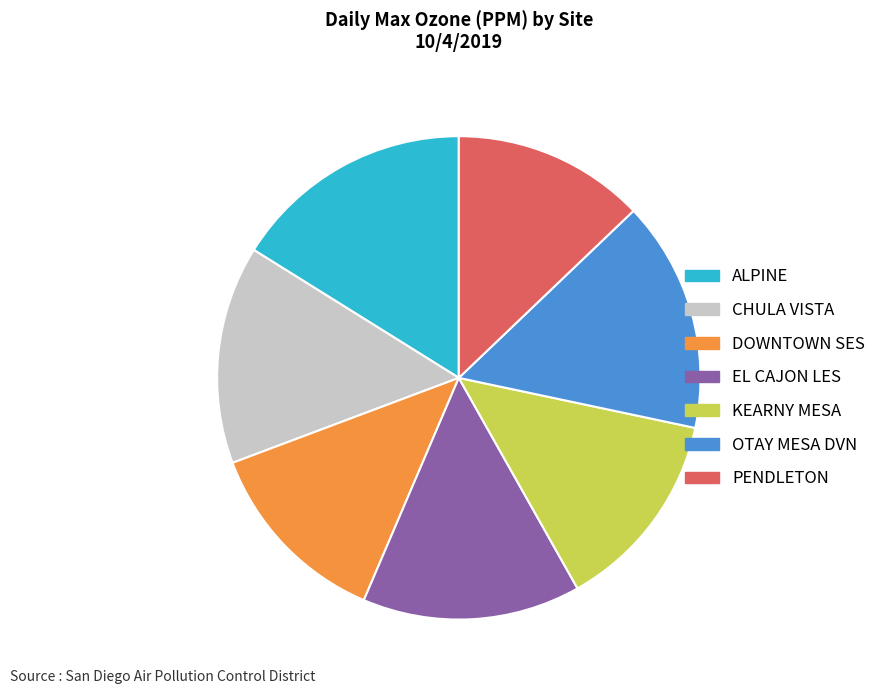

Do PENDLETON and CHULA VISTA together represent more than half of the pie?

No